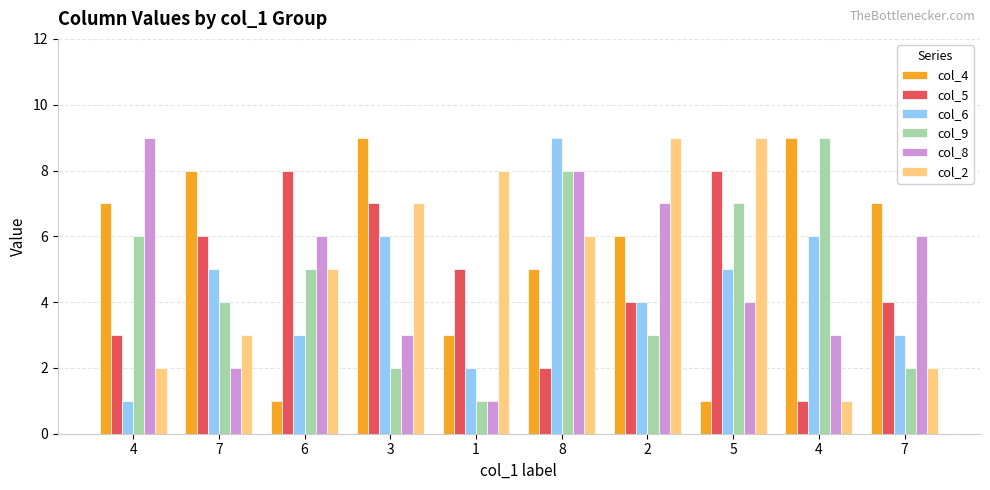

Count the number of categories in the chart.

10